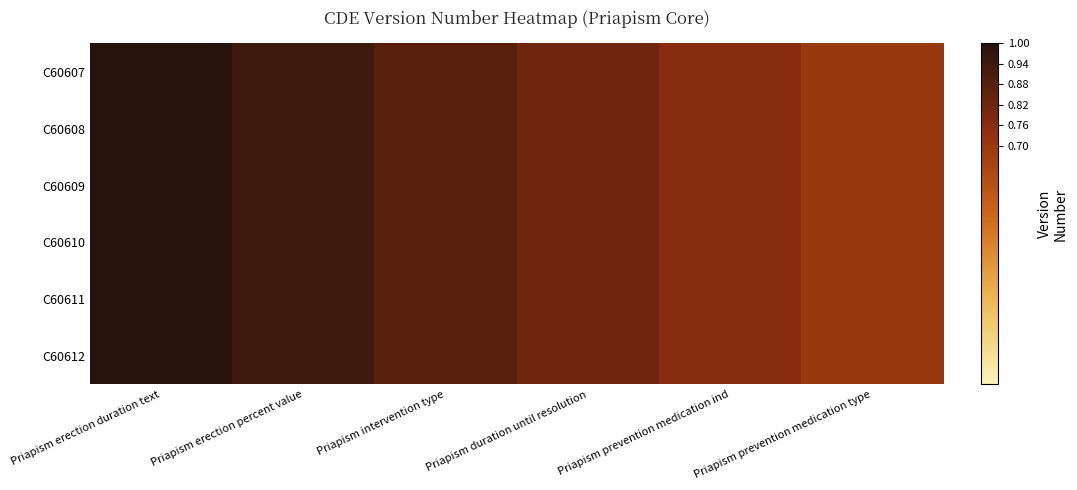

Reading left to right, extract all data points from this chart.

C60607: Priapism erection duration text=1.0	Priapism erection percent value=0.9	Priapism intervention type=0.9	Priapism duration until resolution=0.8	Priapism prevention medication ind=0.8	Priapism prevention medication type=0.7
C60608: Priapism erection duration text=1.0	Priapism erection percent value=0.9	Priapism intervention type=0.9	Priapism duration until resolution=0.8	Priapism prevention medication ind=0.8	Priapism prevention medication type=0.7
C60609: Priapism erection duration text=1.0	Priapism erection percent value=0.9	Priapism intervention type=0.9	Priapism duration until resolution=0.8	Priapism prevention medication ind=0.8	Priapism prevention medication type=0.7
C60610: Priapism erection duration text=1.0	Priapism erection percent value=0.9	Priapism intervention type=0.9	Priapism duration until resolution=0.8	Priapism prevention medication ind=0.8	Priapism prevention medication type=0.7
C60611: Priapism erection duration text=1.0	Priapism erection percent value=0.9	Priapism intervention type=0.9	Priapism duration until resolution=0.8	Priapism prevention medication ind=0.8	Priapism prevention medication type=0.7
C60612: Priapism erection duration text=1.0	Priapism erection percent value=0.9	Priapism intervention type=0.9	Priapism duration until resolution=0.8	Priapism prevention medication ind=0.8	Priapism prevention medication type=0.7